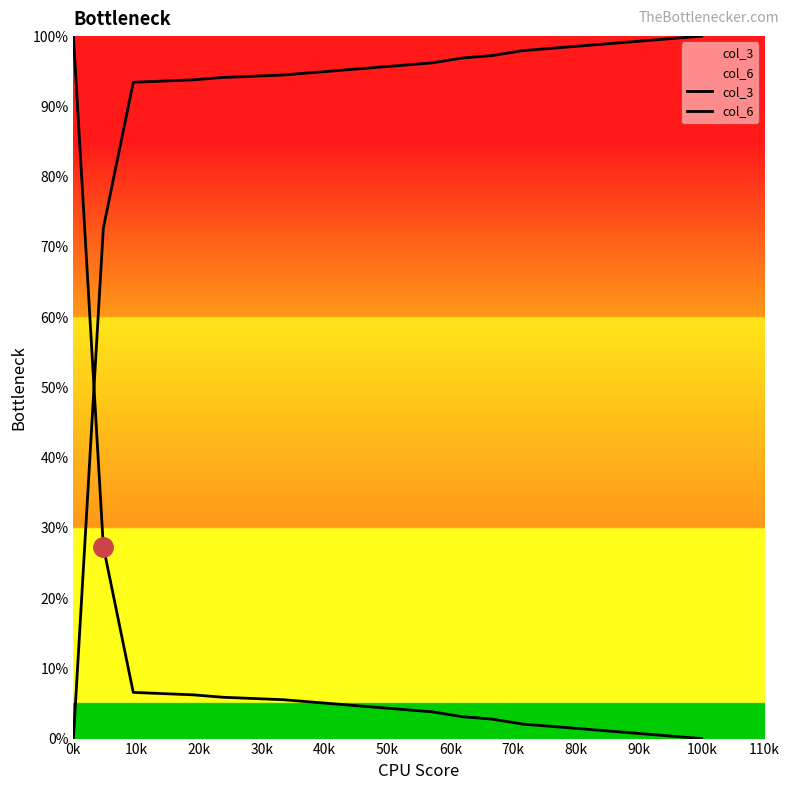

What is the difference between the maximum and second lowest values in the col_6 series?

99.7